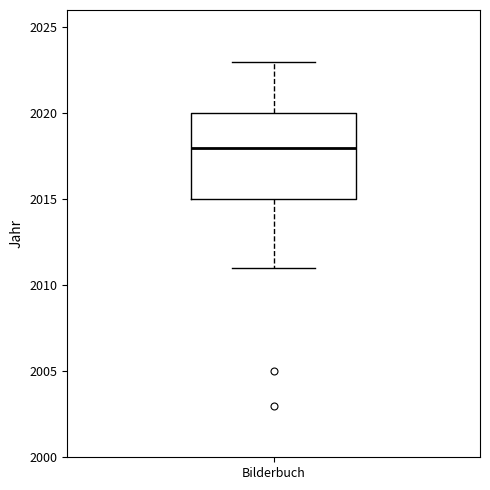

Where is the lower edge of the box for Bilderbuch on the y-axis? The values are not printed on the chart, so give them approximately, as read against the axis.

2015